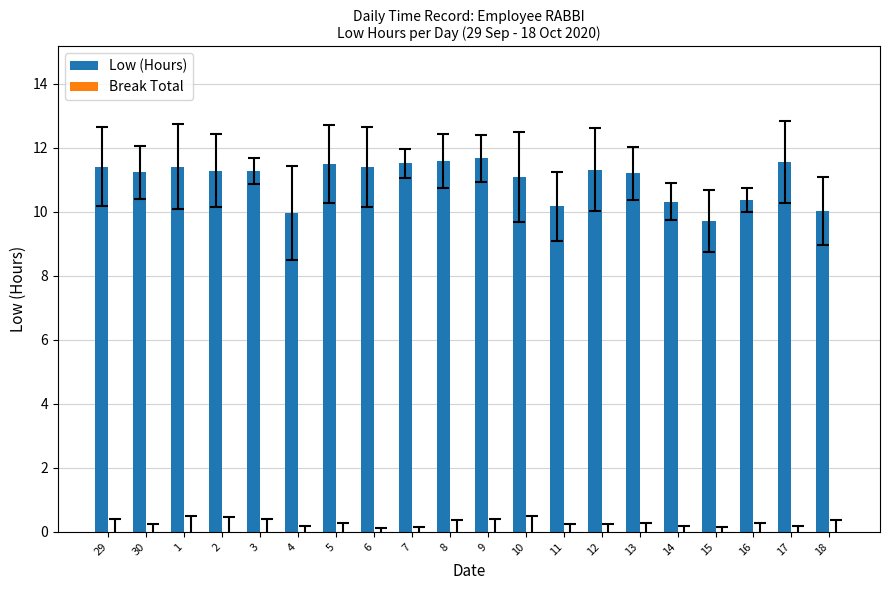

What is the label of the 5th bar from the left?

3